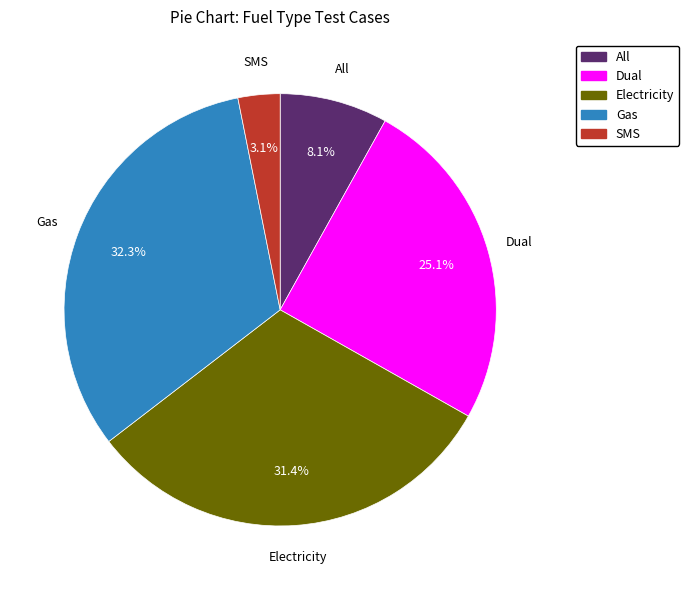

True or false: Dual accounts for 25% of the total.

True